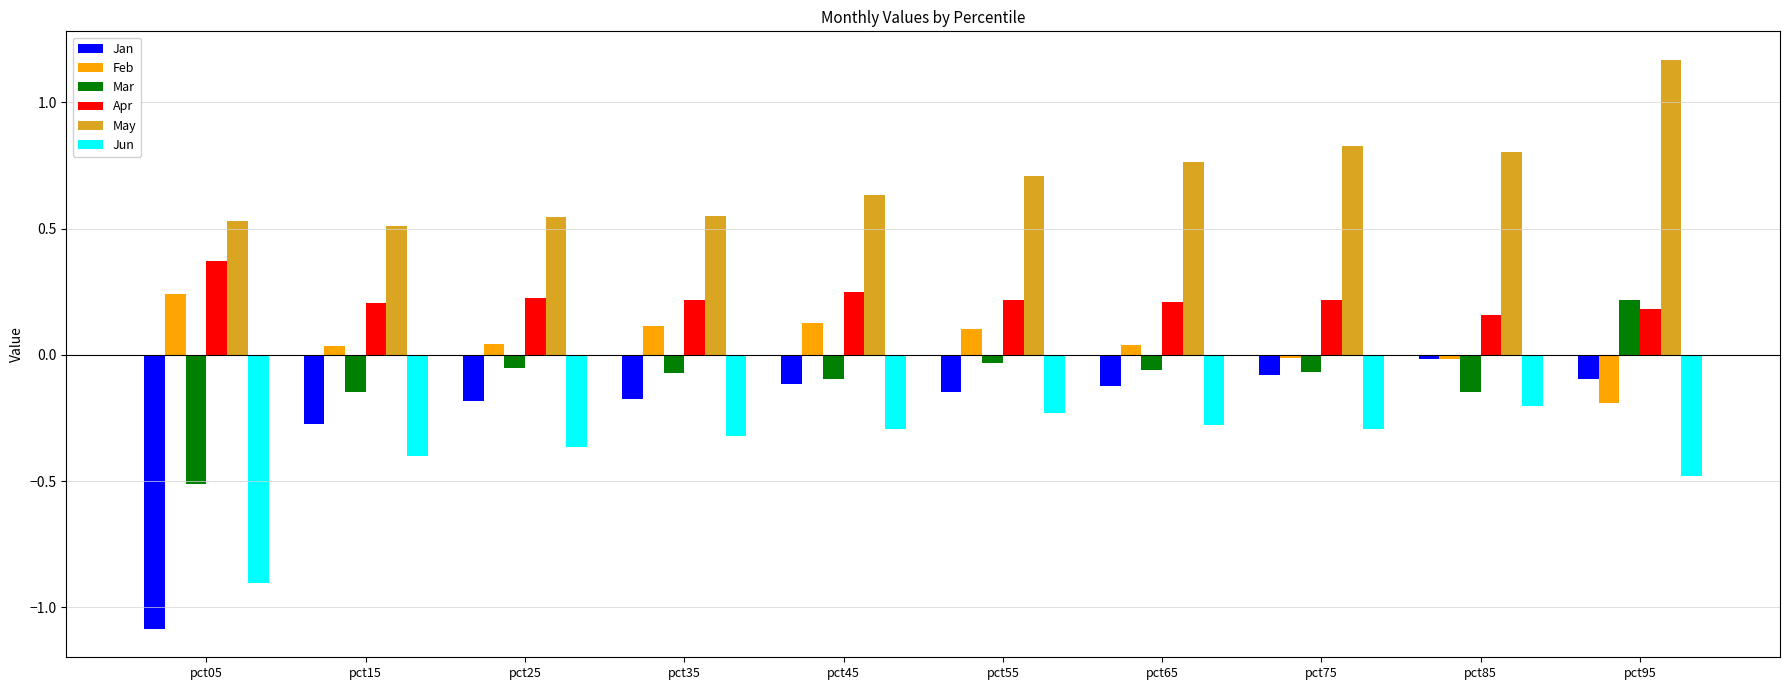

Is the value of Jan at pct05 greater than the value of May at pct25?

No